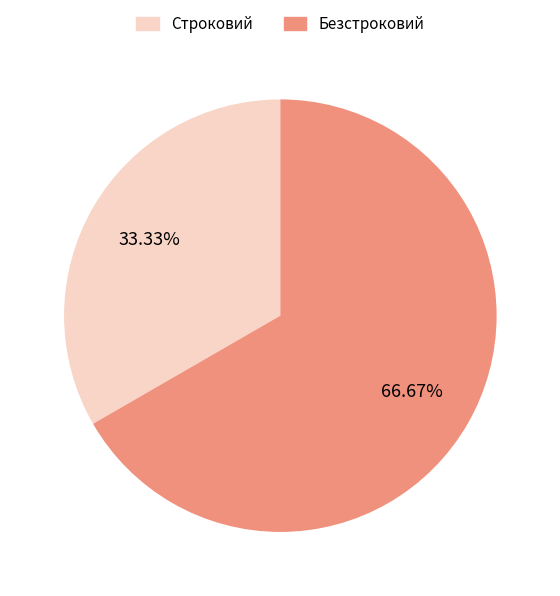

To the nearest percent, what percentage of the pie is Безстроковий?

67%